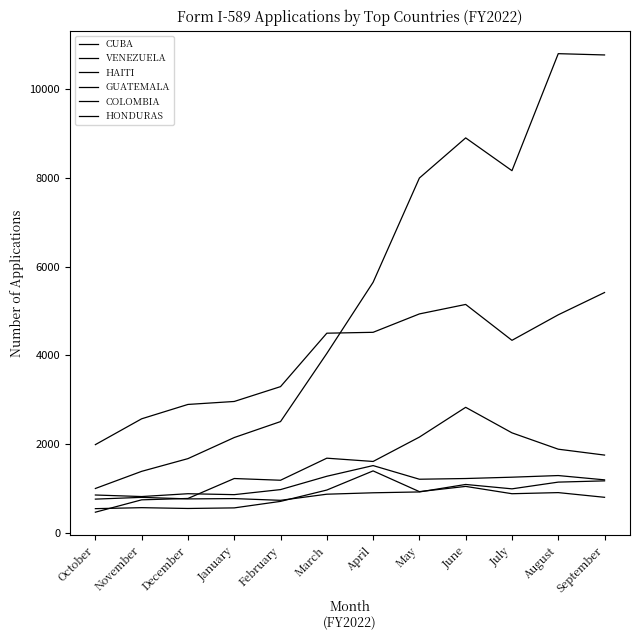

Does the chart display data point markers on the line(s)?

No